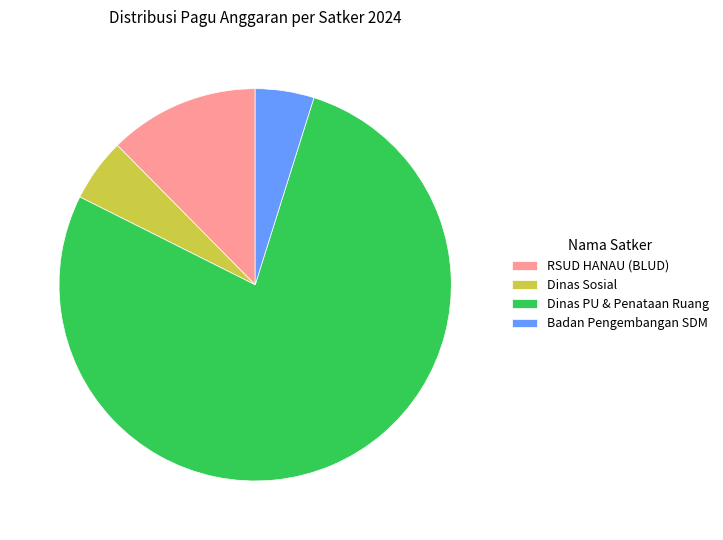

Do RSUD HANAU (BLUD) and Dinas Sosial together represent more than half of the pie?

No